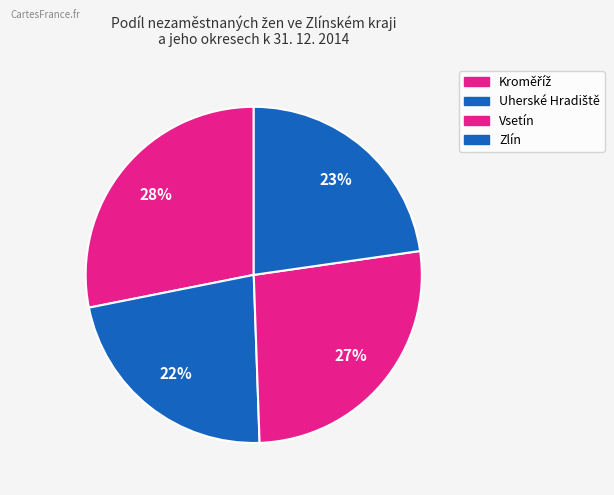

What is the change in value from Kroměříž to Vsetín?

-0.4